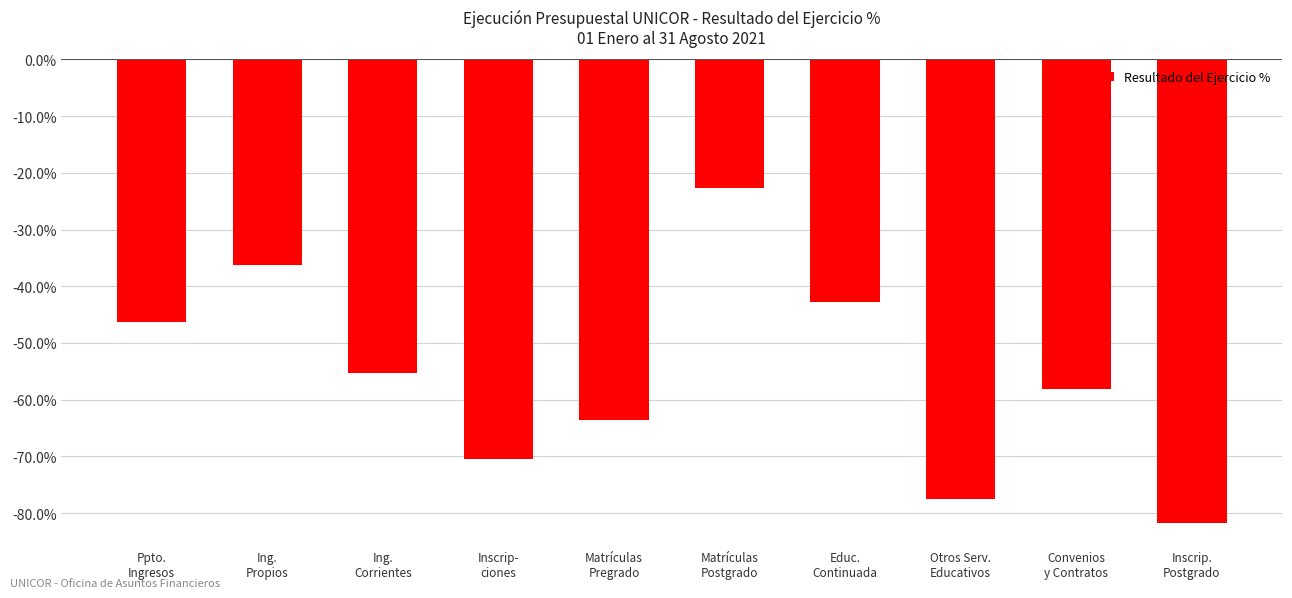

Rank the categories by value from lowest to highest.

Inscrip.
Postgrado, Otros Serv.
Educativos, Inscrip-
ciones, Matrículas
Pregrado, Convenios
y Contratos, Ing.
Corrientes, Ppto.
Ingresos, Educ.
Continuada, Ing.
Propios, Matrículas
Postgrado